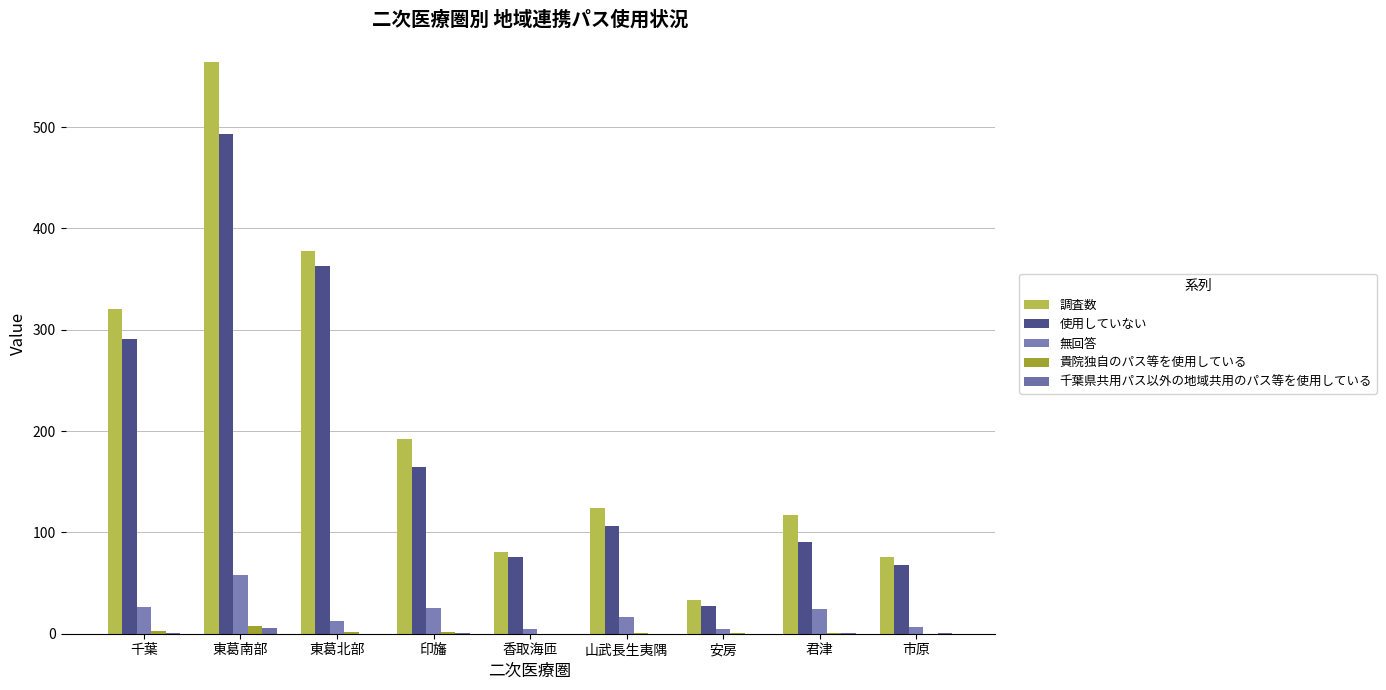

How many groups of bars are there?

9